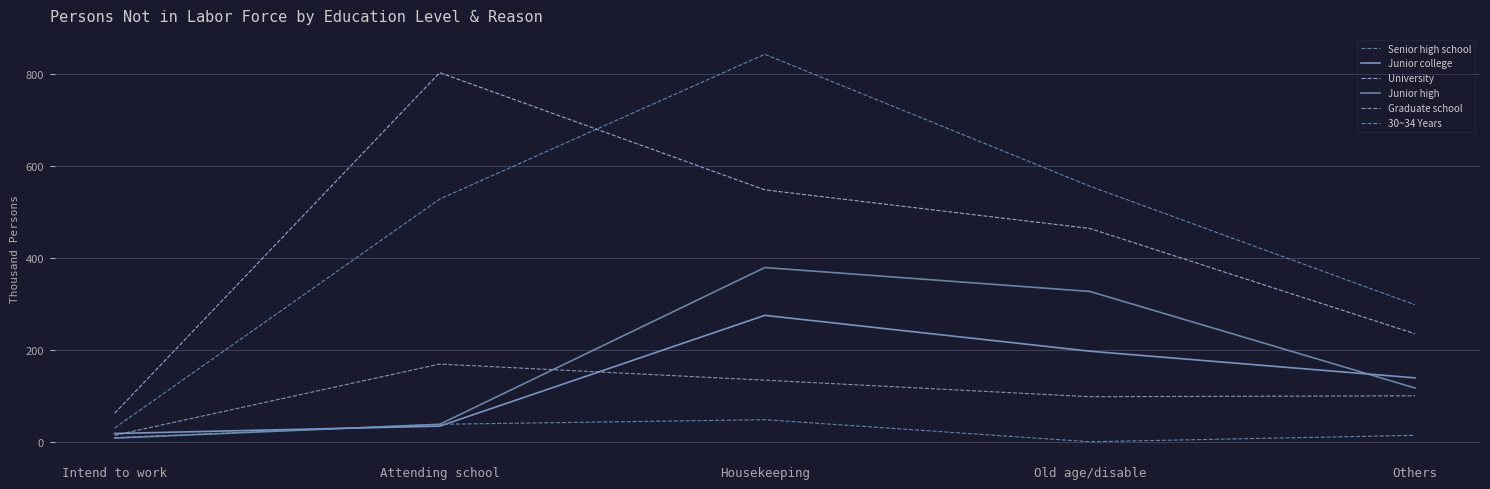

What is the difference between the maximum and minimum values in the Graduate school series?

155